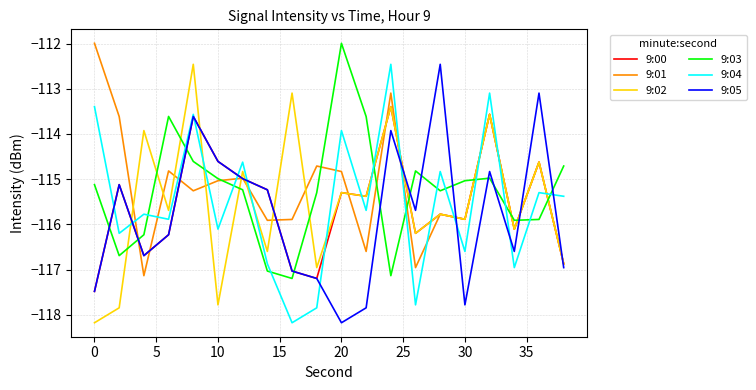

What is the smallest value displayed?

-118.2